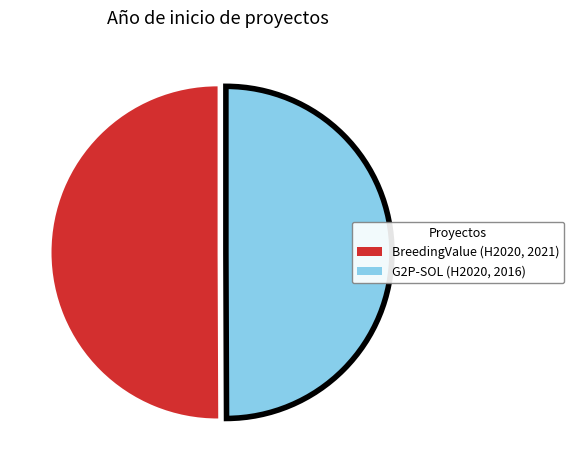

Is it true that G2P-SOL (H2020, 2016) is 43% of the pie?

False